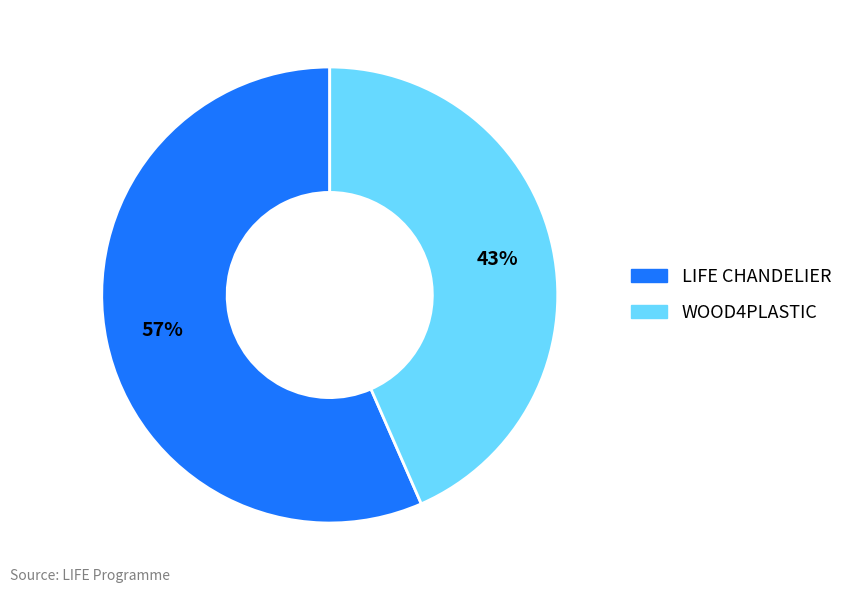

To the nearest percent, what portion does LIFE CHANDELIER represent?

57%